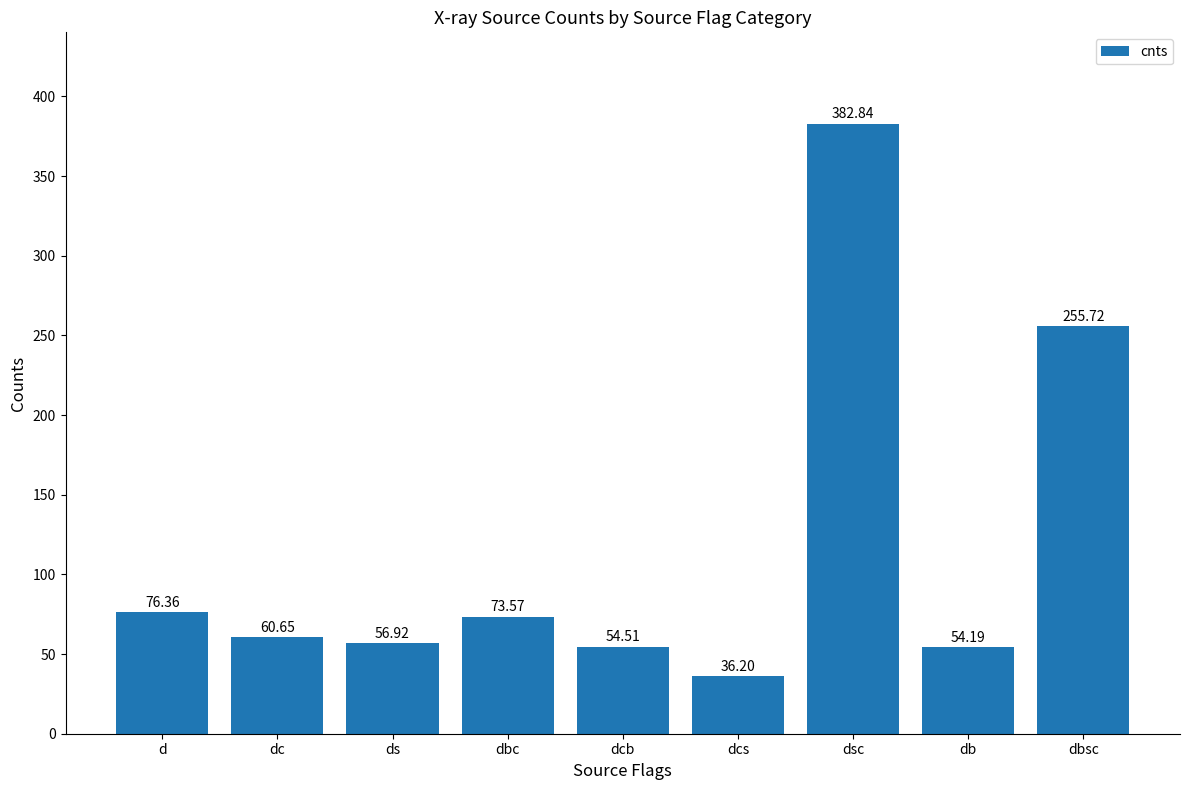

At which category does the chart reach its minimum across all series?

dcs